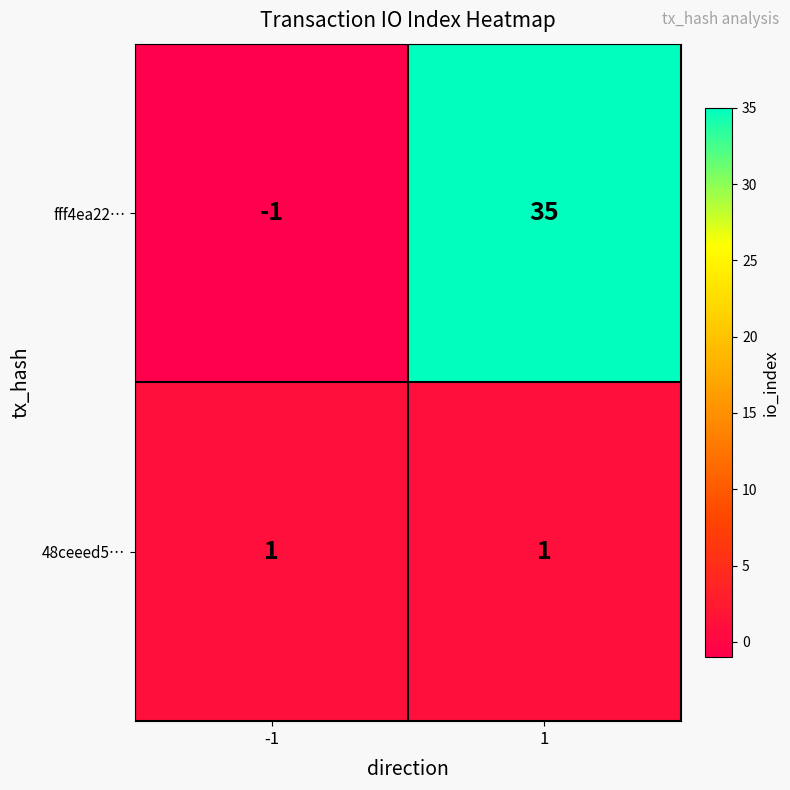

Which series has the widest spread of values?

fff4ea22…